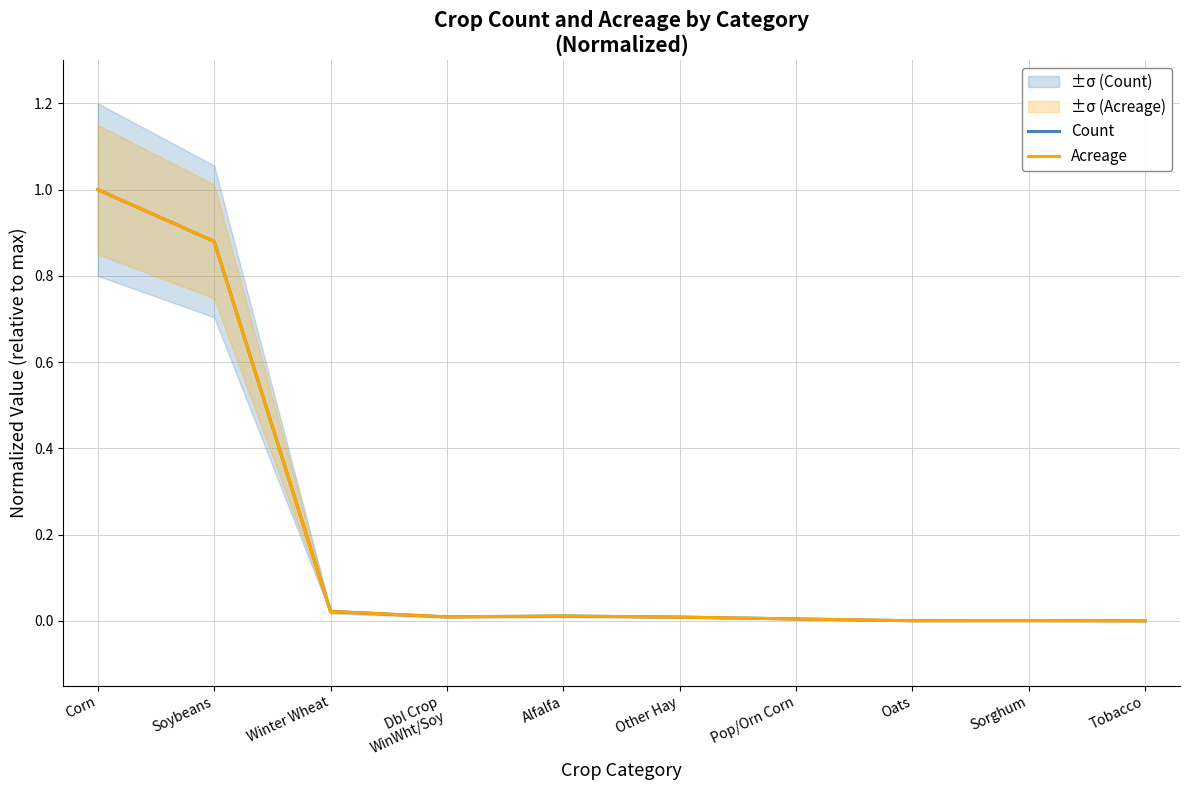

The Count series shows 0.2 at Soybeans. True or false?

False